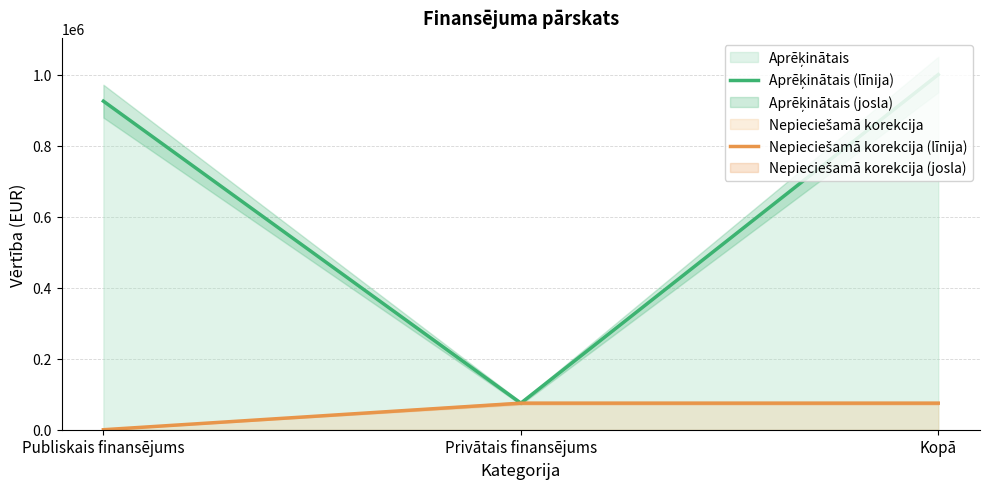

List the series in order of their overall mean, lowest first.

Nepieciešamā korekcija (līnija), Aprēķinātais (līnija)